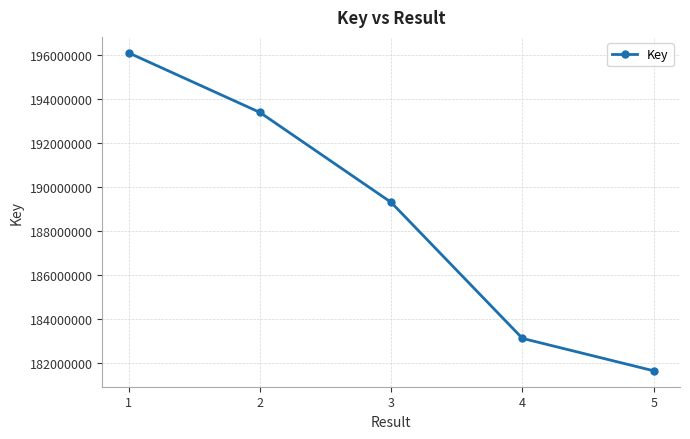

Where does the data first go above 189307118?

1